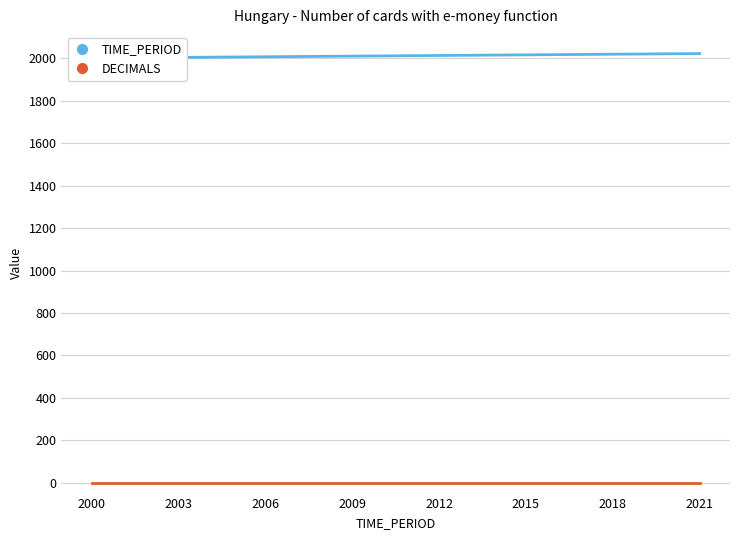

What is the total value across all series at 2015?

2015